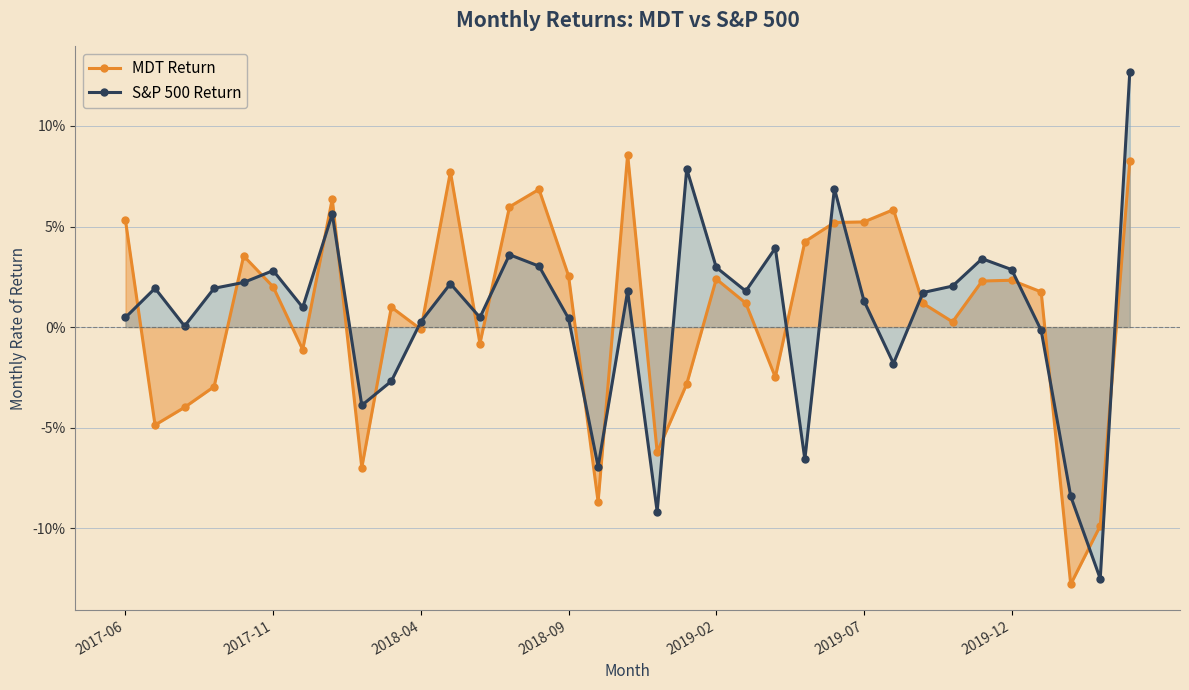

True or false: MDT Return and S&P 500 Return intersect in this chart.

True